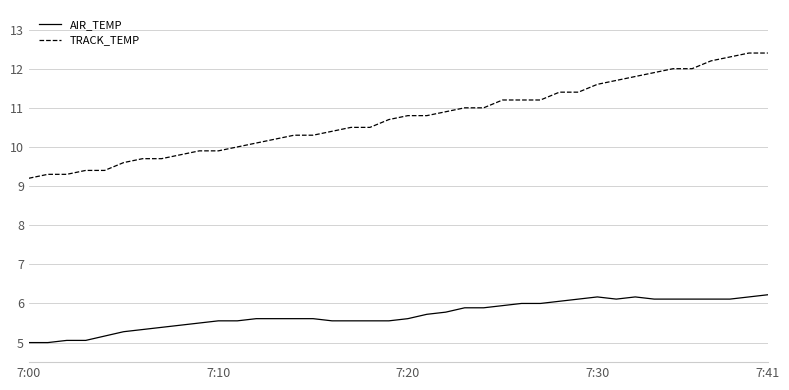

Which series has the largest total across all categories?

TRACK_TEMP